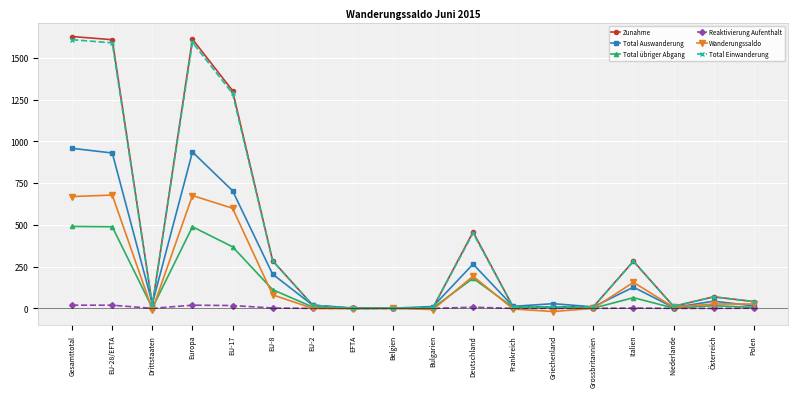

True or false: Total Auswanderung has more than 1 interior local peaks.

True